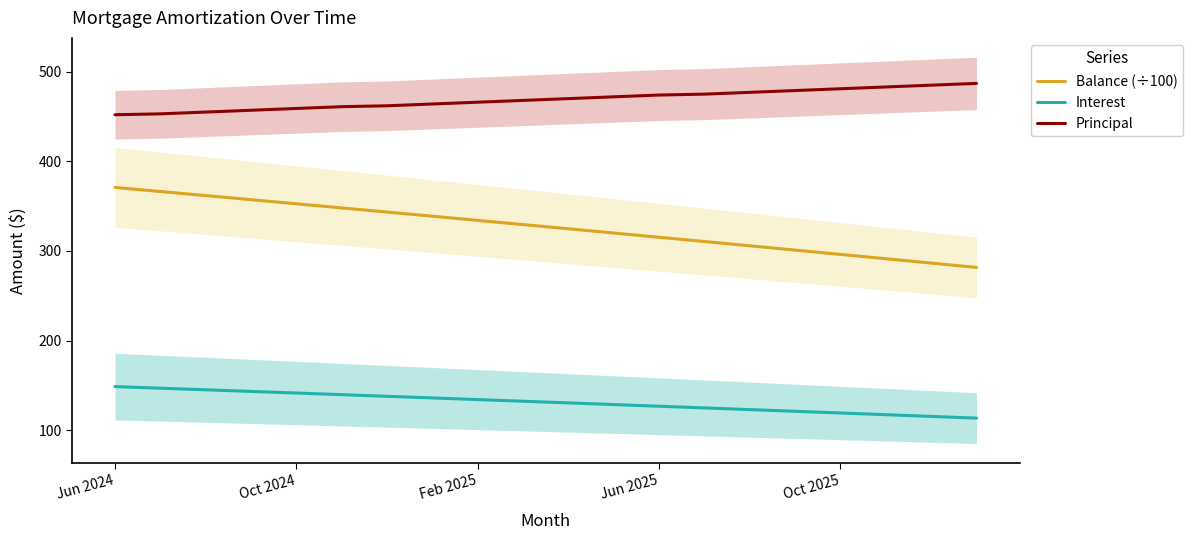

The value of Principal at Oct 2025 is 165.9. True or false?

False